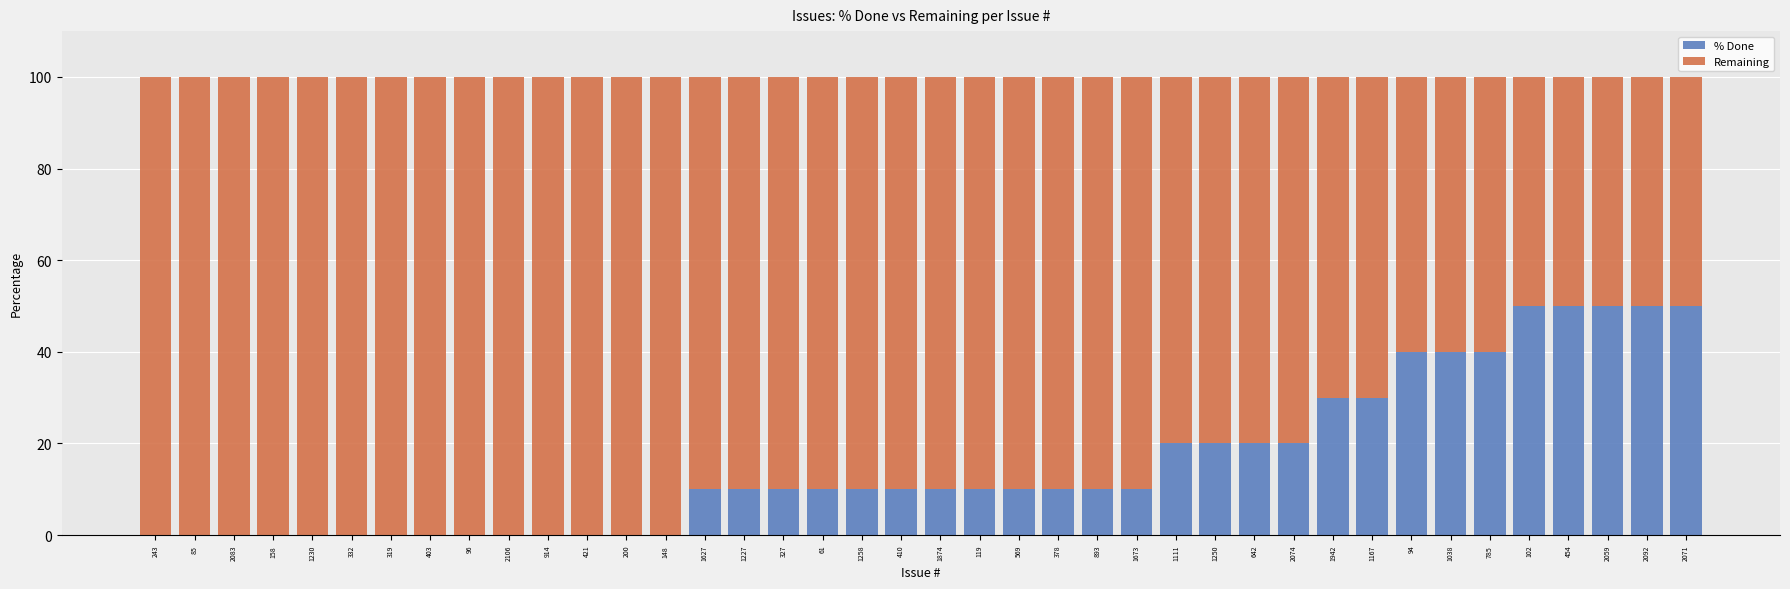

Are the bars grouped side by side (vs. stacked)?

No